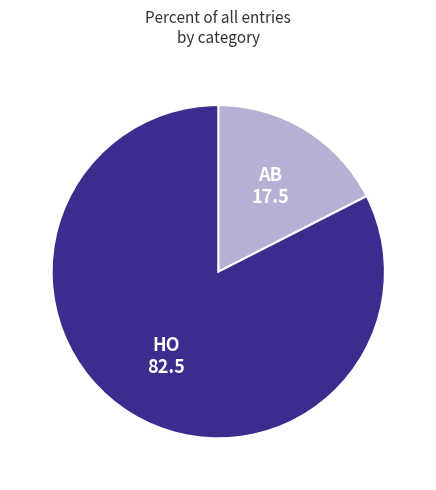

Rank the categories by value from highest to lowest.

HO, AB